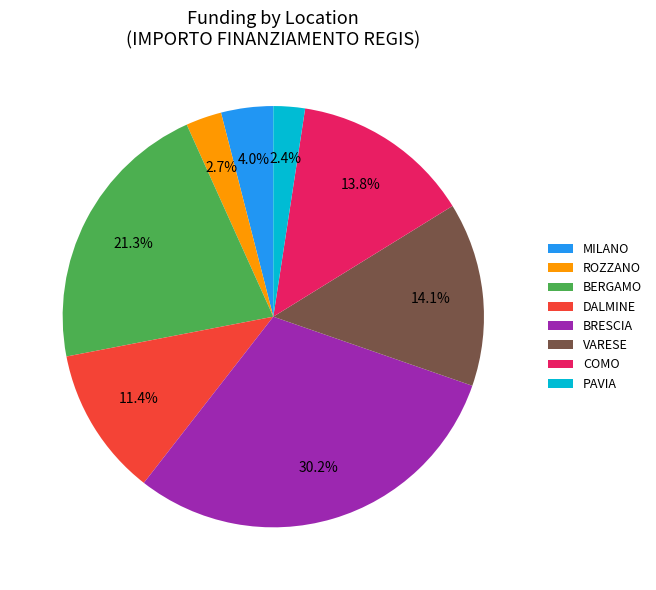

What is the total percentage of COMO and BERGAMO?

35.1%